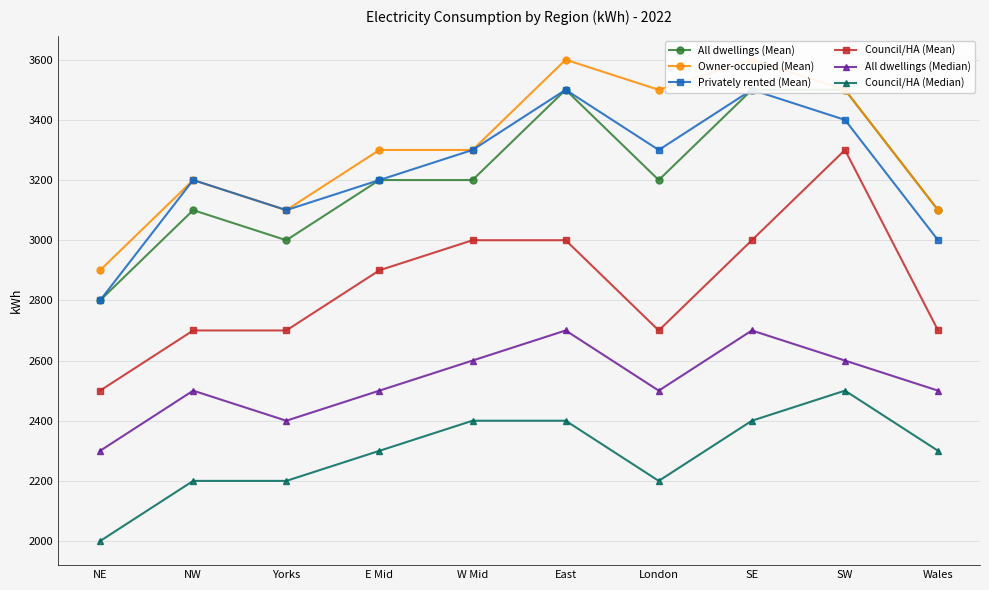

In Owner-occupied (Mean), how many points are lower than both neighbors (excluding endpoints)?

2